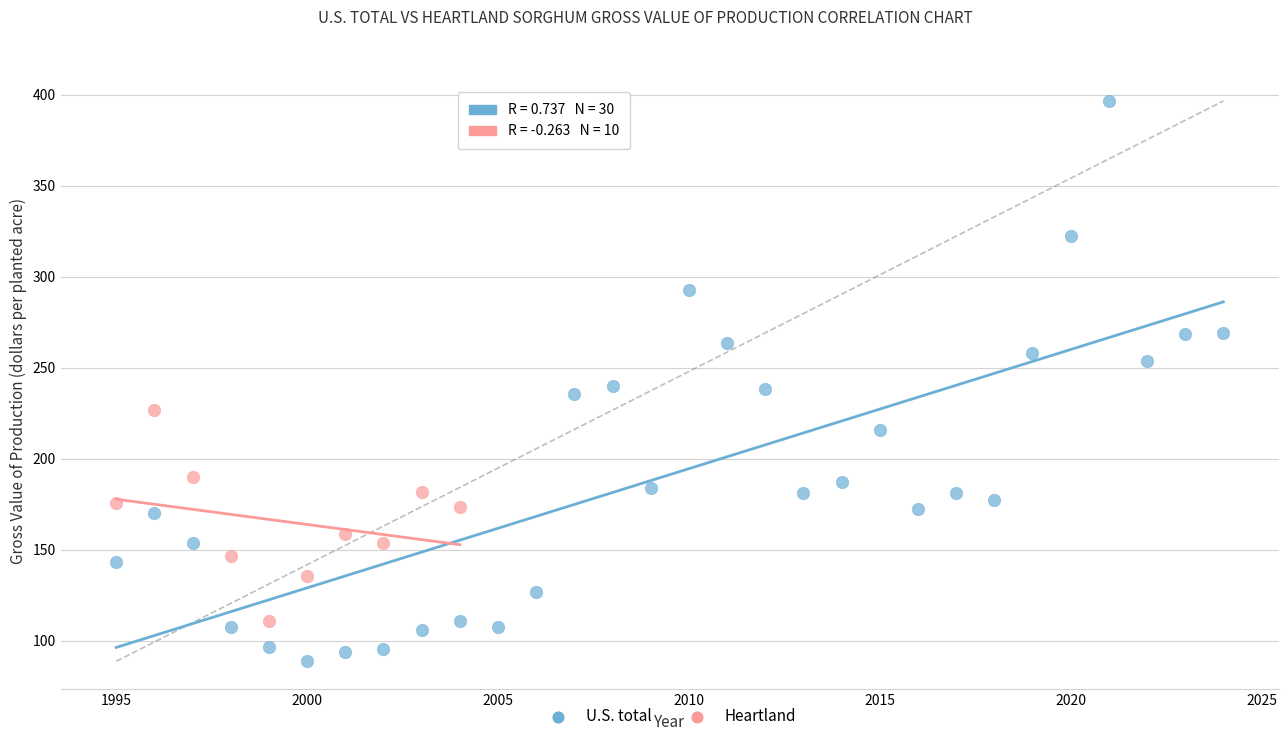

Which series reaches the minimum Y coordinate?

U.S. total